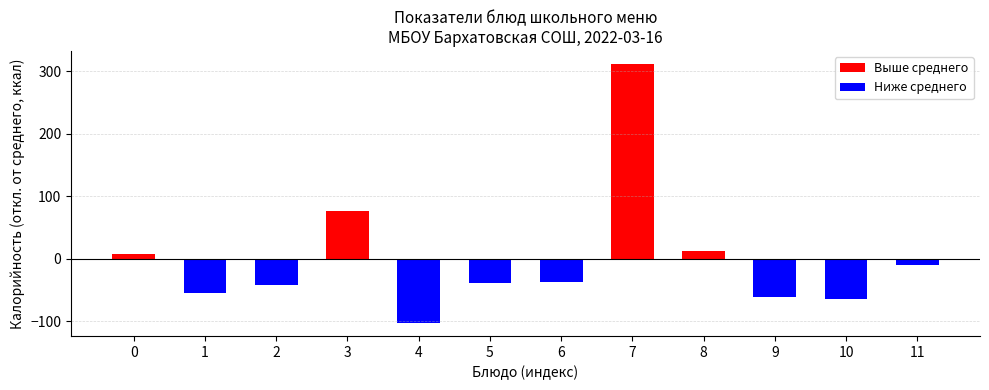

What is the sum of the values at 8 and 2?

-30.3